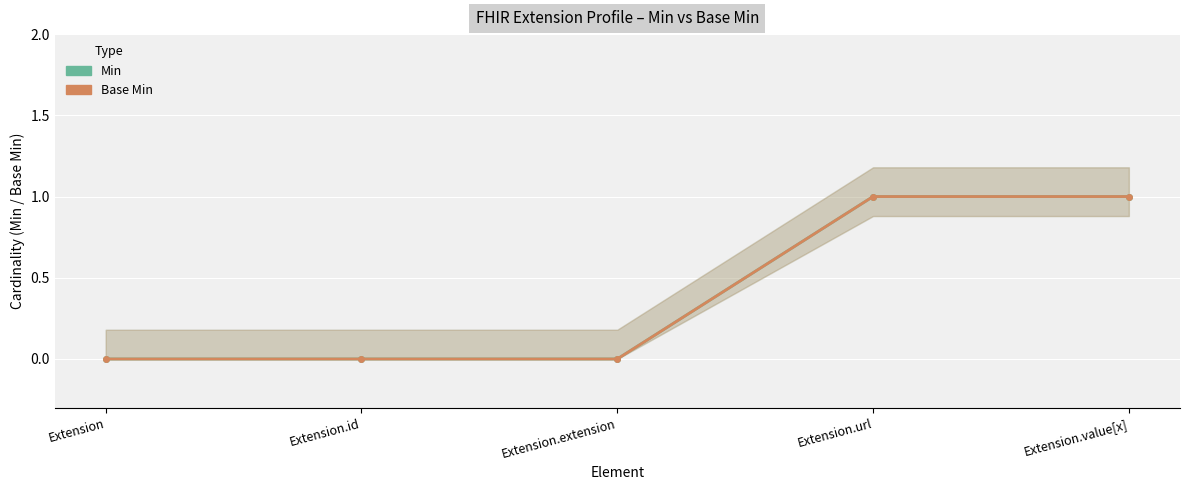

Rank the categories by Min value from highest to lowest.

Extension.url, Extension.value[x], Extension, Extension.id, Extension.extension